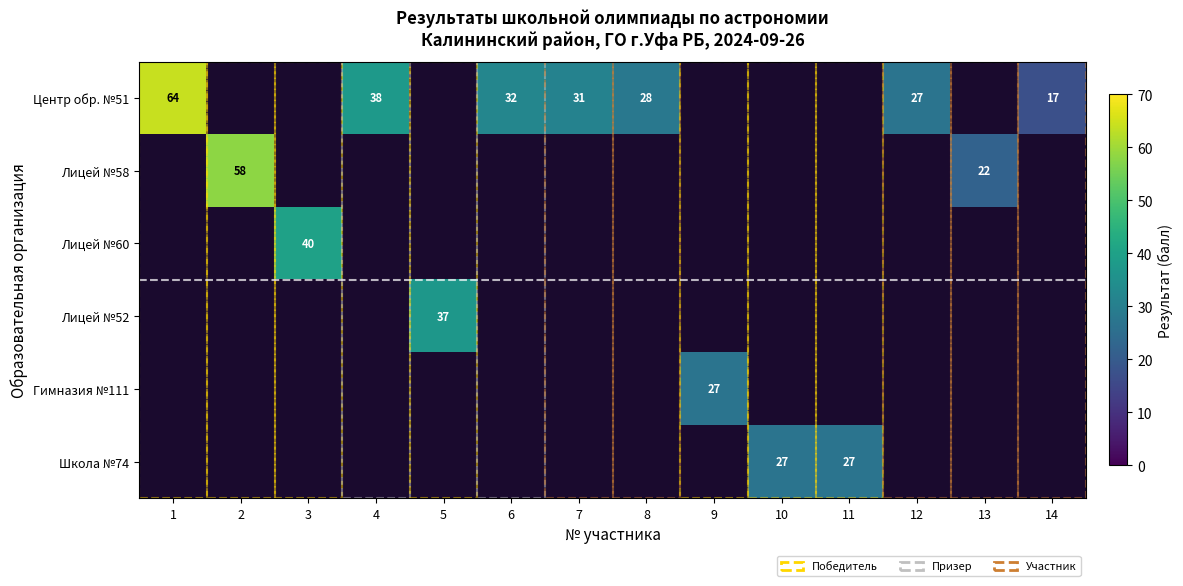

At how many categories does at least one series exceed 34?

5